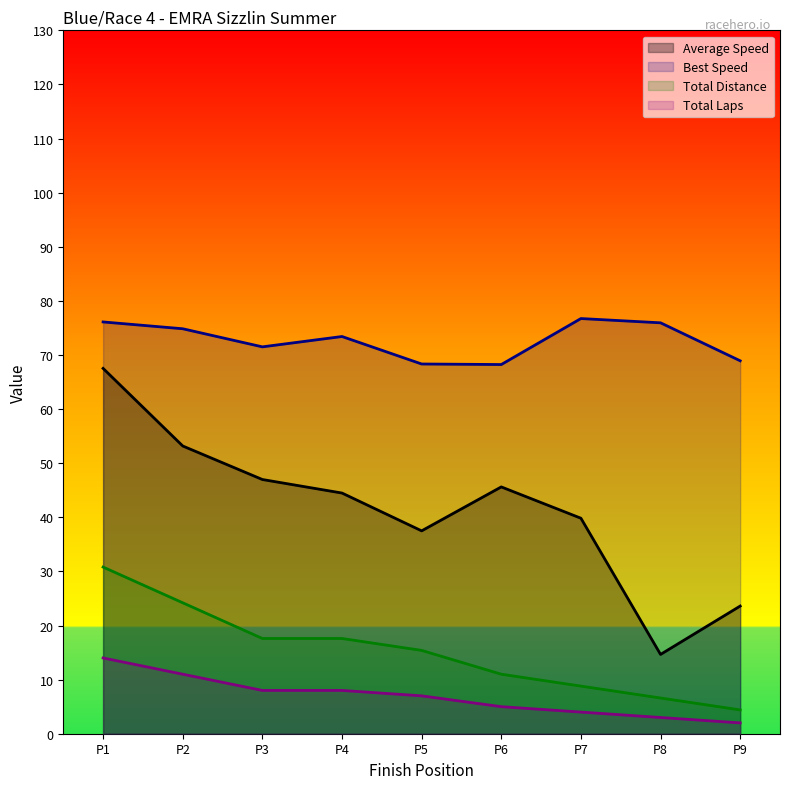

Which series has the largest total across all categories?

Best Speed